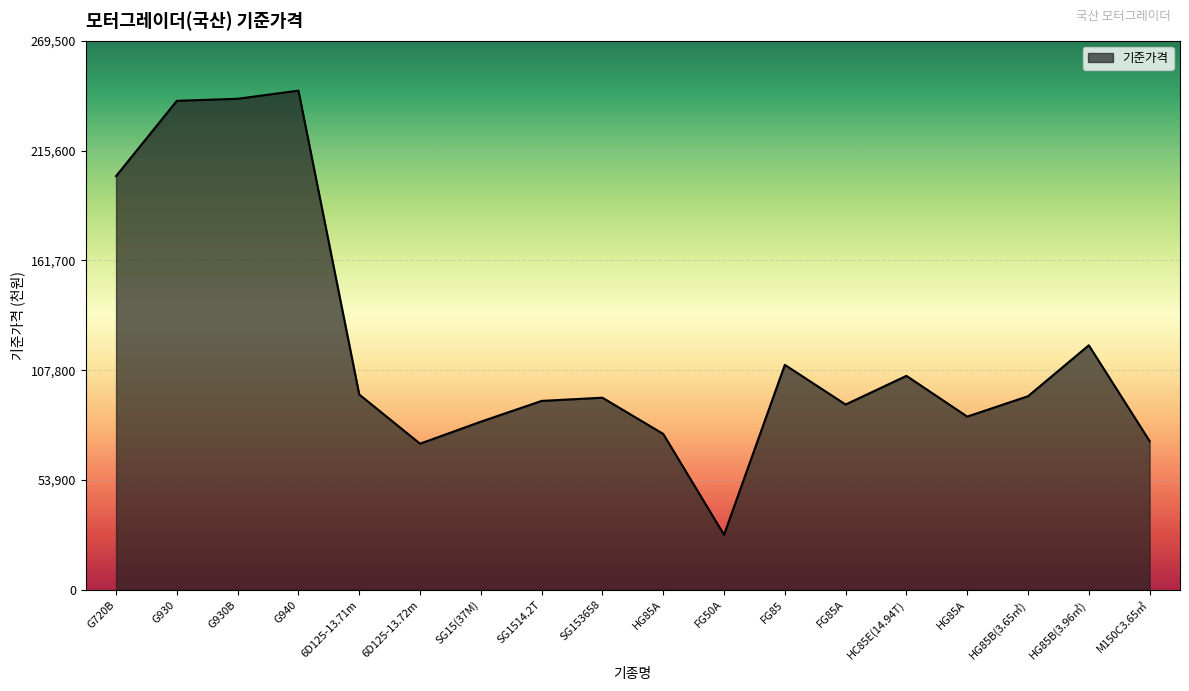

What is the greatest value displayed?

245000